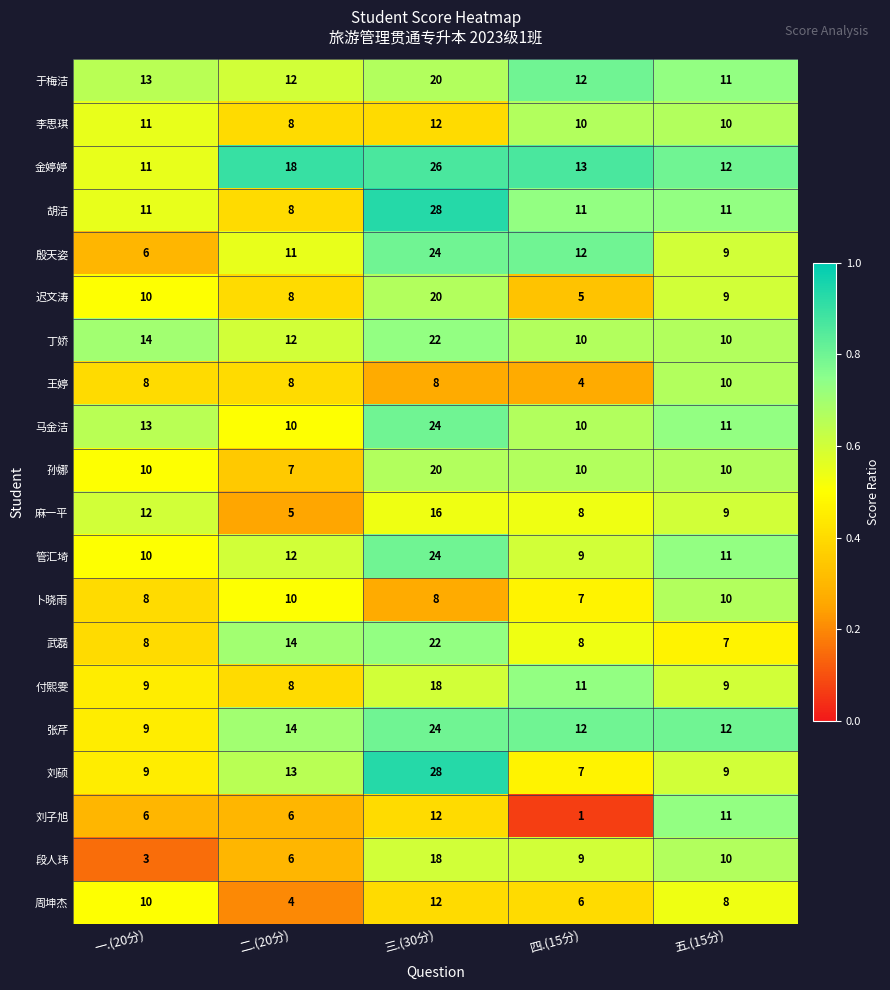

Which category has the highest value in the 孙娜 series?

三.(30分)